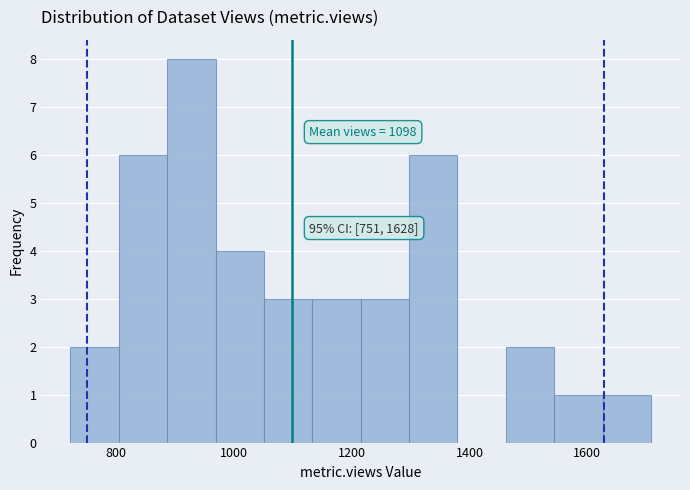

Which range on the x-axis has the tallest bar?

880 to 960